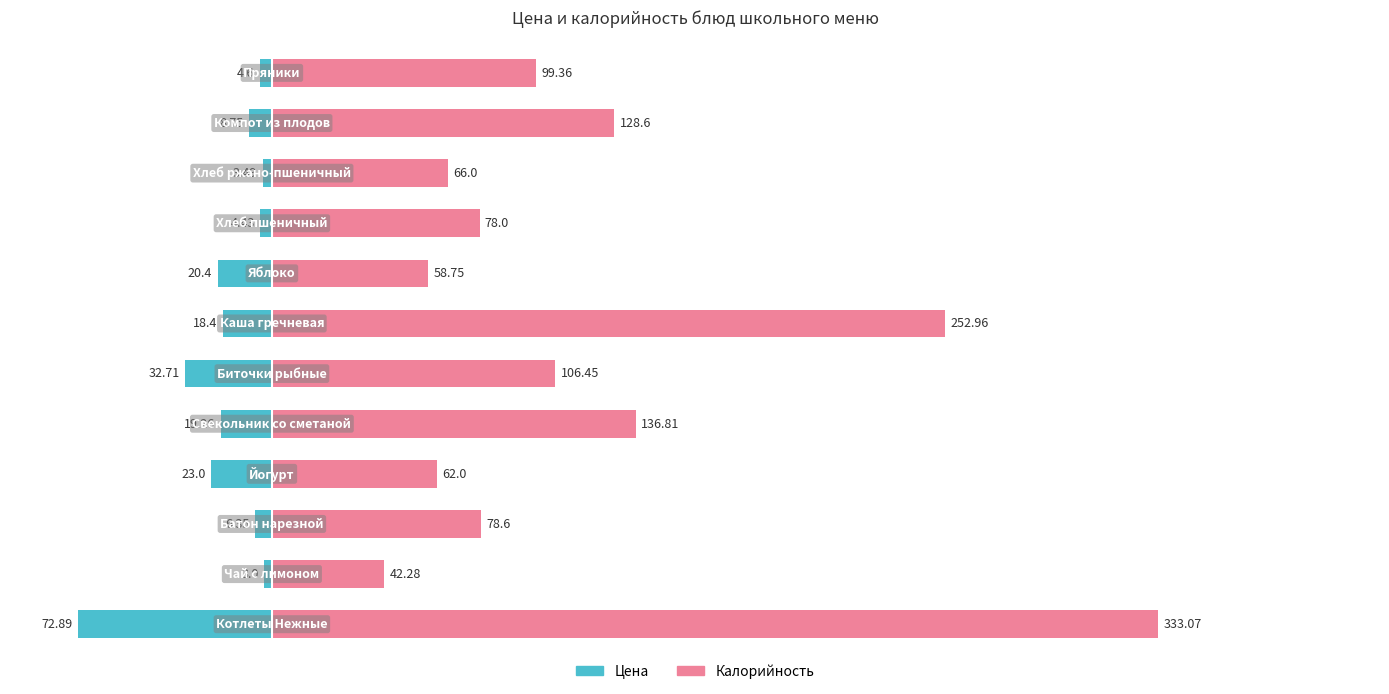

Are the bars grouped side by side (vs. stacked)?

Yes